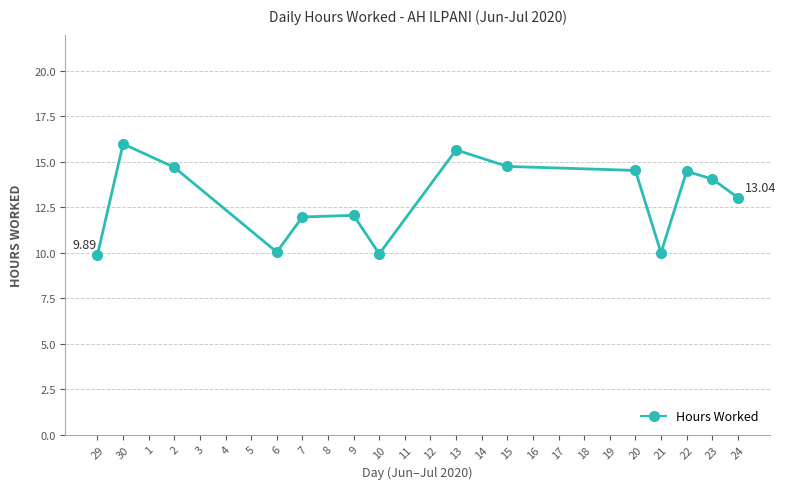

What is the label of the 8th point from the right?

10